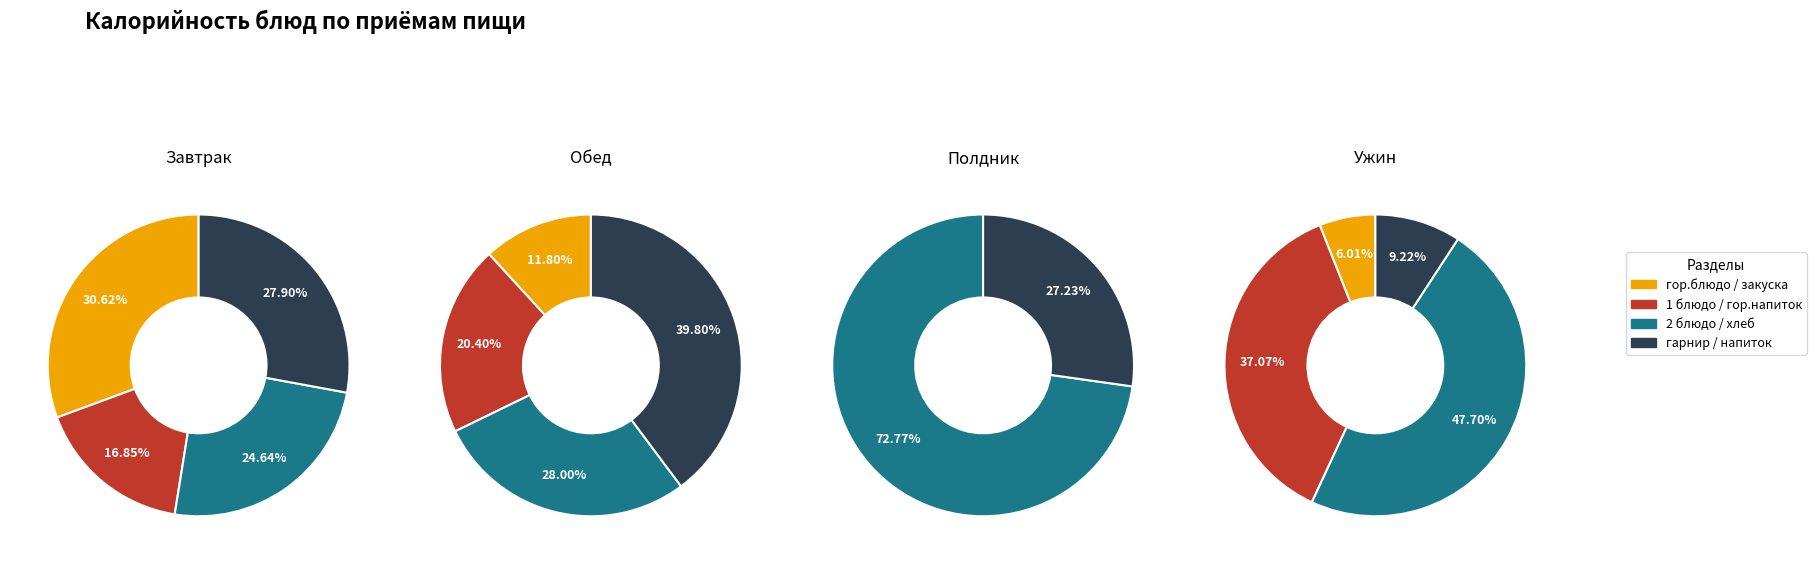

Does 1 account for over 50% of the chart?

No